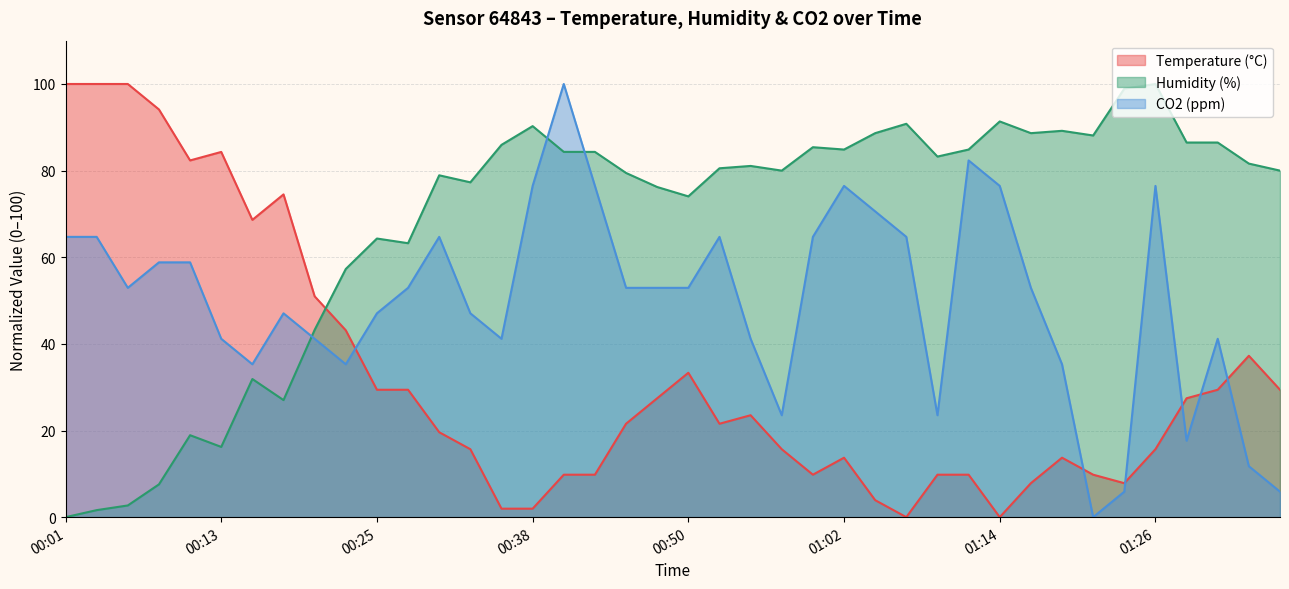

Which series has the largest total across all categories?

Humidity (%)